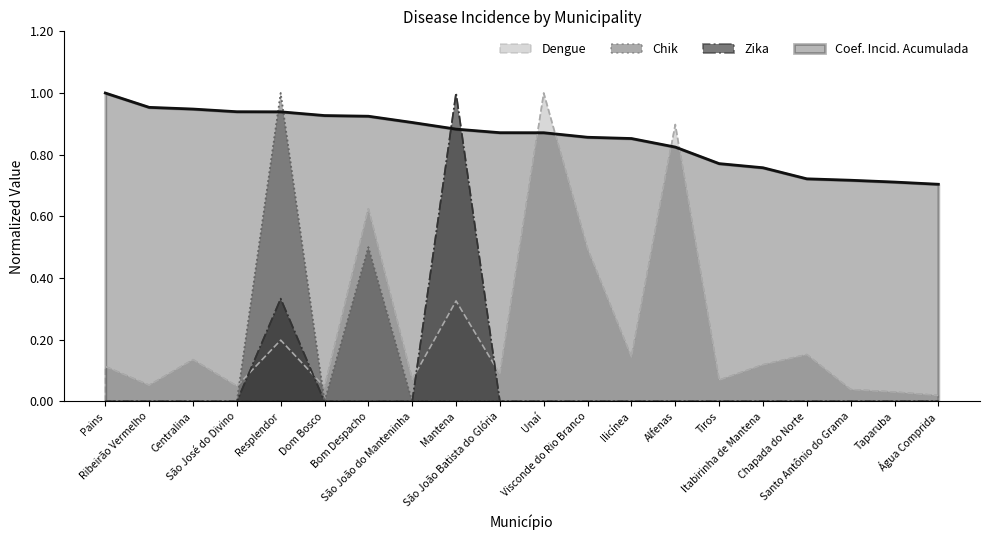

How many distinct data groups are displayed?

4